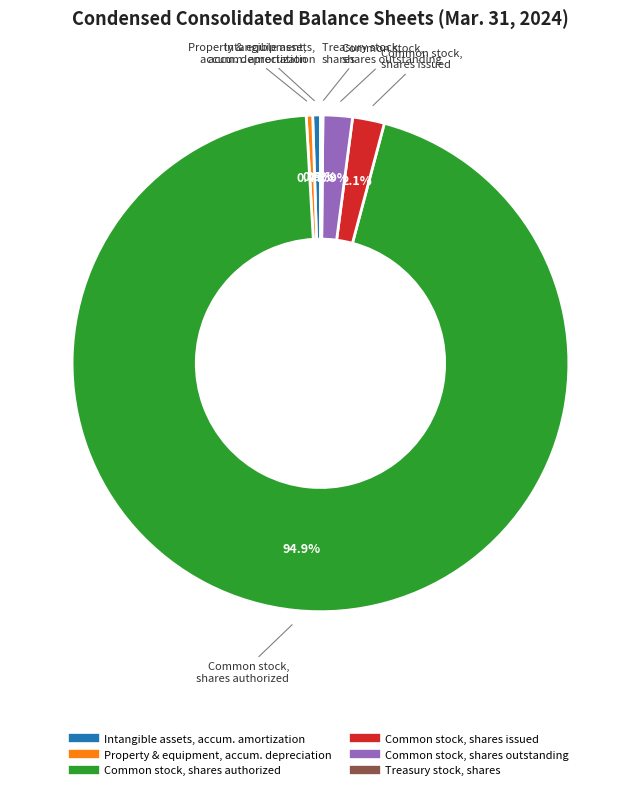

To the nearest percent, what is the average slice percentage?

17%